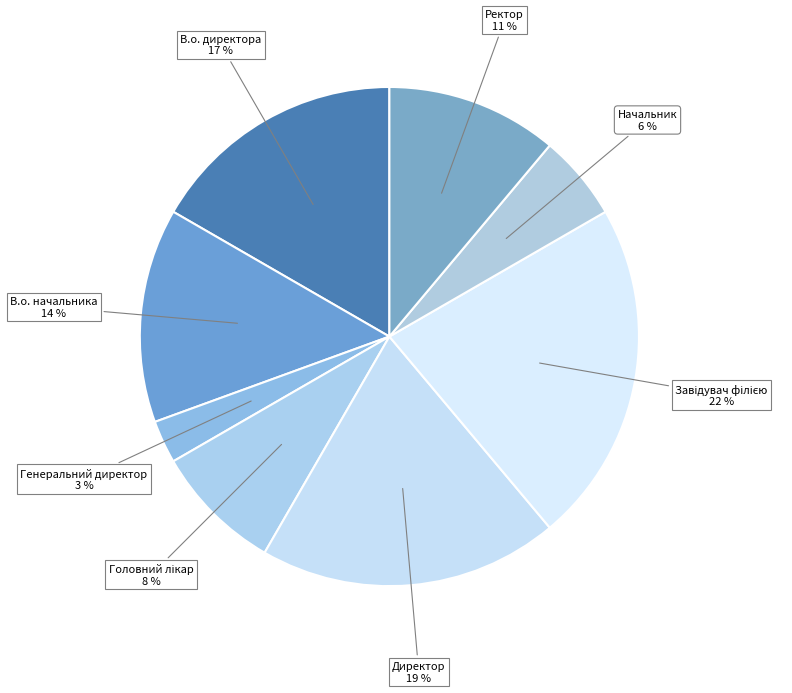

Is it true that В.о. директора is 17% of the pie?

True